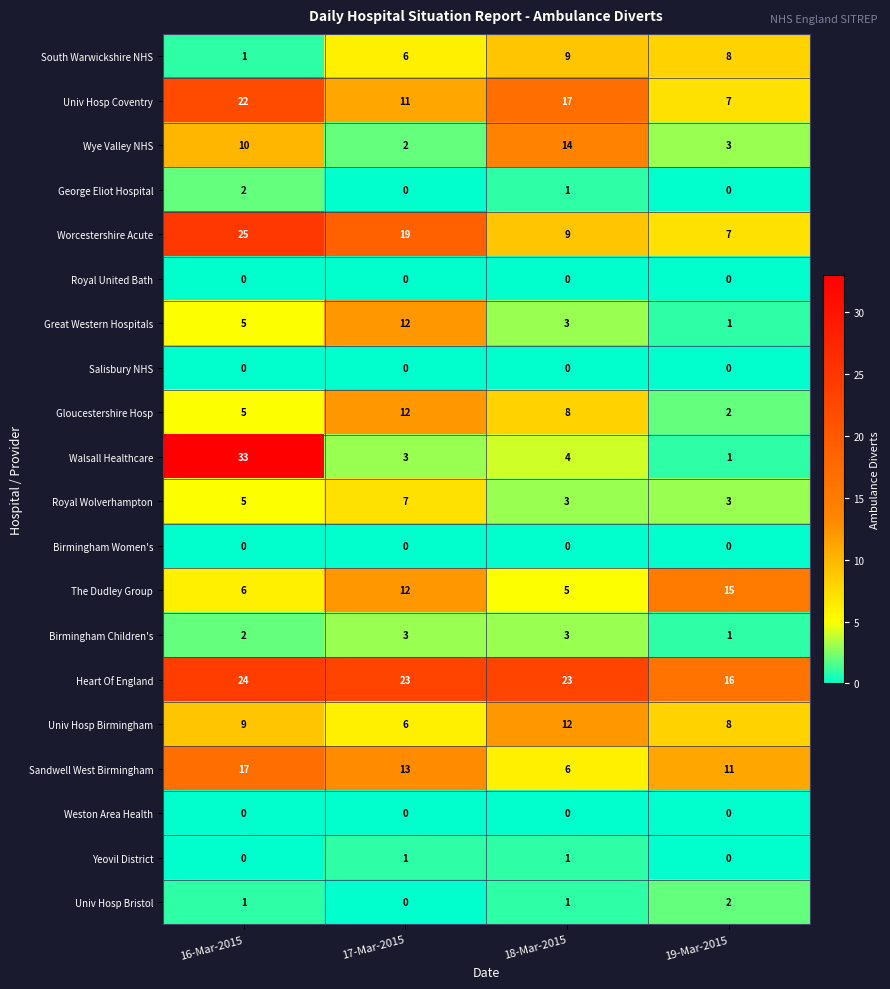

What is the spread (max minus min) of values at 17-Mar-2015?

23